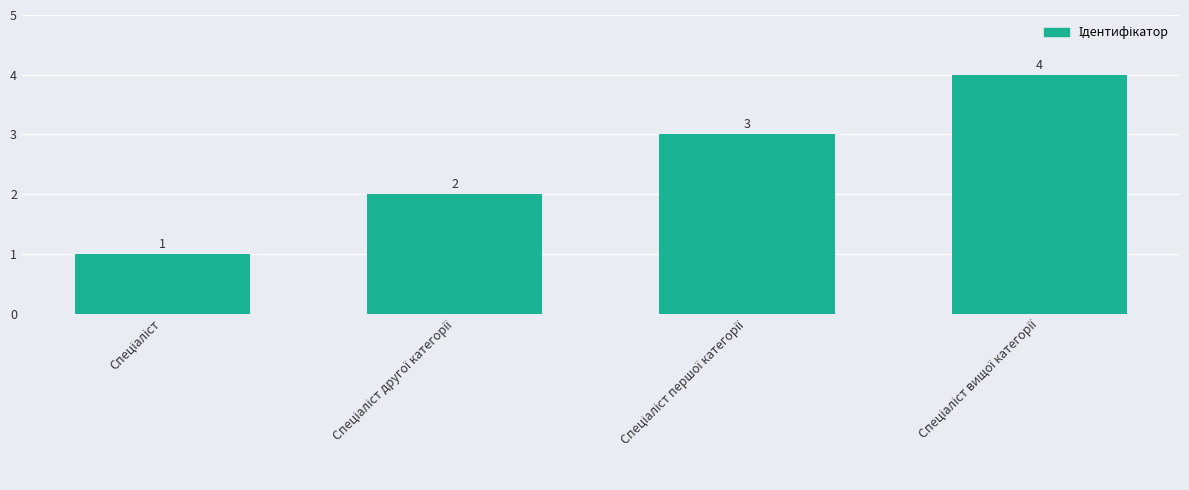

What is the sum of all values?

10